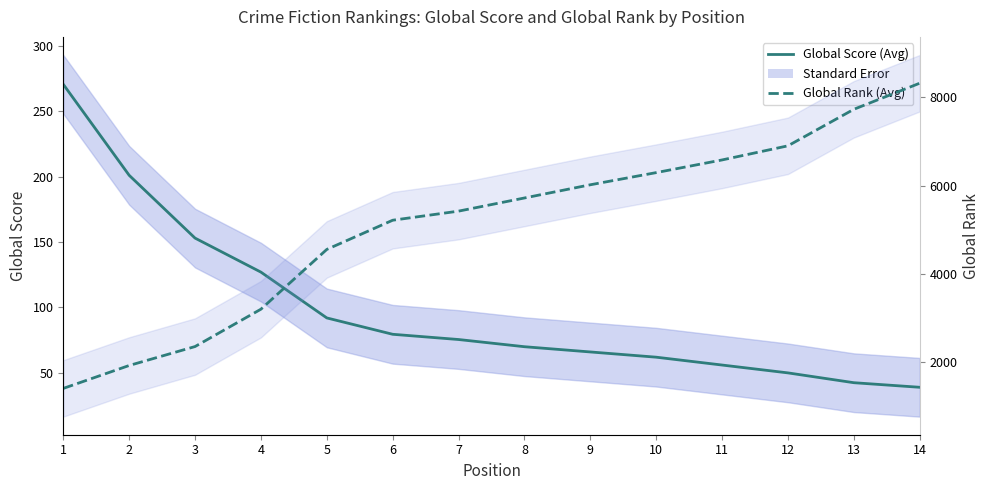

Is the value of Global Score (Moving Avg) at 6 greater than the value of Global Rank (Moving Avg) at 4?

No